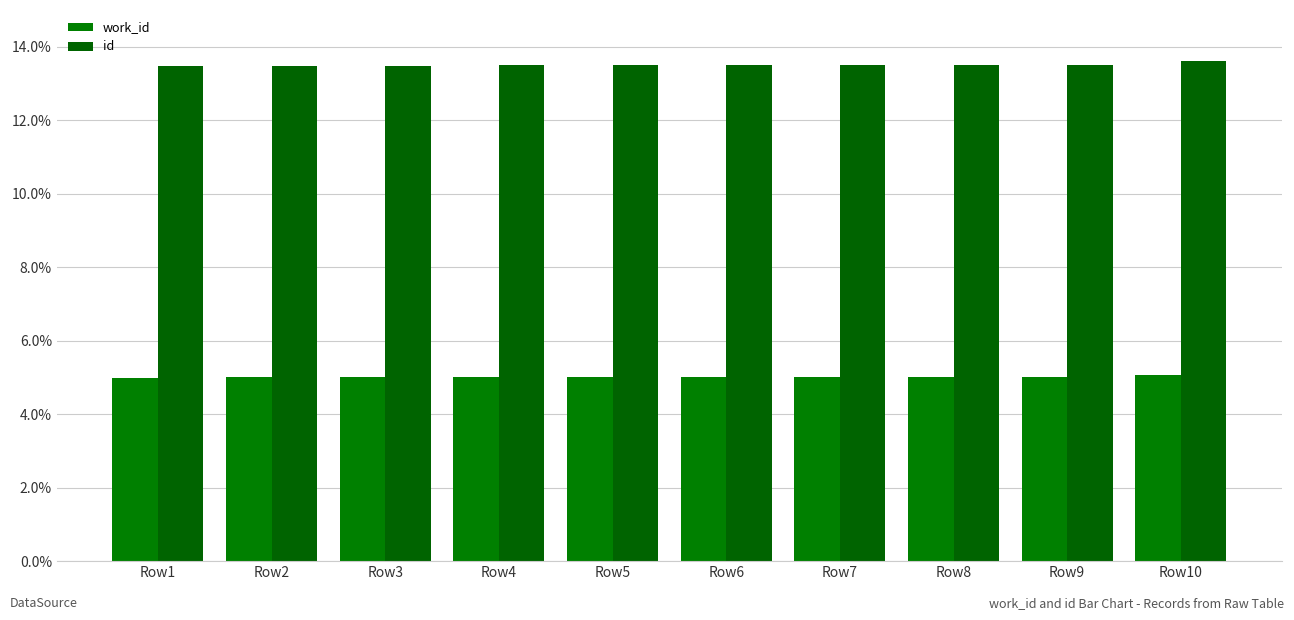

List the labels in order of id value, smallest first.

Row1, Row2, Row3, Row4, Row5, Row6, Row7, Row8, Row9, Row10